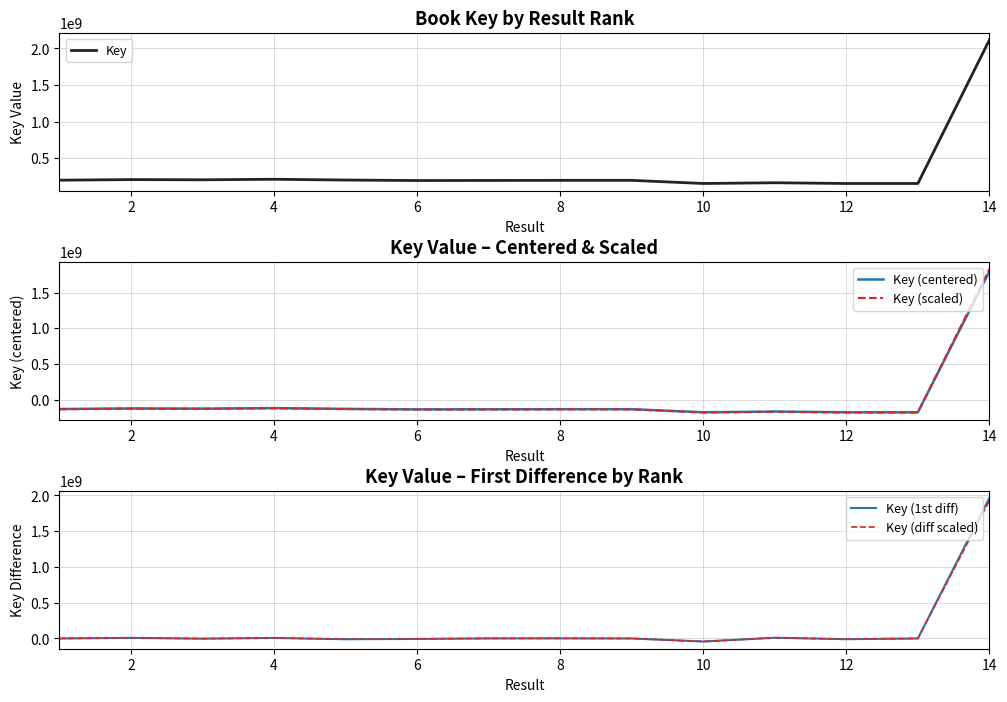

Reading right to left, extract all data points from this chart.

Key: 2117326815.0	152069696.0	152071280.0	162157806.0	152072797.0	195106345.0	195105956.0	193635450.0	192678504.0	199339411.0	210004459.0	202747907.0	205456148.0	197387175.0
Key (centered): 1793958261.5	-171298857.5	-171297273.5	-161210747.5	-171295756.5	-128262208.5	-128262597.5	-129733103.5	-130690049.5	-124029142.5	-113364094.5	-120620646.5	-117912405.5	-125981378.5
Key (scaled): 1829837426.7	-174724834.7	-174723219.0	-164434962.4	-174721671.6	-130827452.7	-130827849.5	-132327765.6	-133303850.5	-126509725.4	-115631376.4	-123033059.4	-120270653.6	-128501006.1
Key (1st diff): 1965257119.0	-1584.0	-10086526.0	10085009.0	-43033548.0	389.0	1470506.0	956946.0	-6660907.0	-10665048.0	7256552.0	-2708241.0	8068973.0	0.0
Key (diff scaled): 1925951976.6	-1552.3	-9884795.5	9883308.8	-42172877.0	381.2	1441095.9	937807.1	-6527688.9	-10451747.0	7111421.0	-2654076.2	7907593.5	0.0